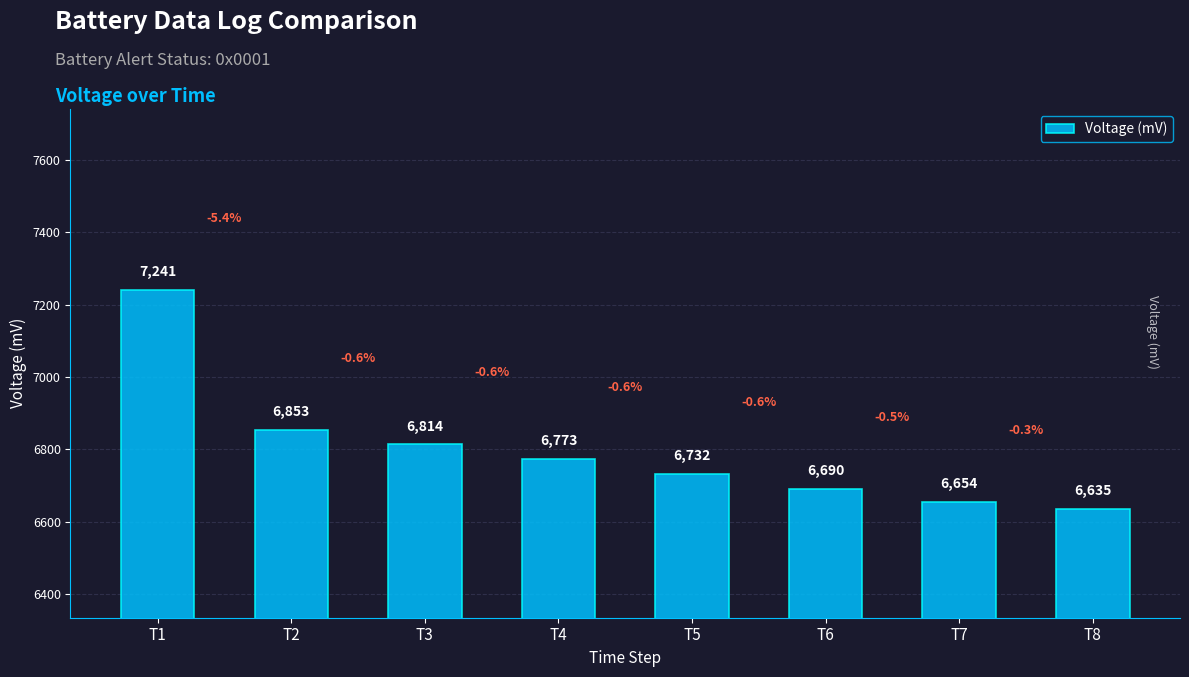

Between T1 and T4, which is larger?

T1